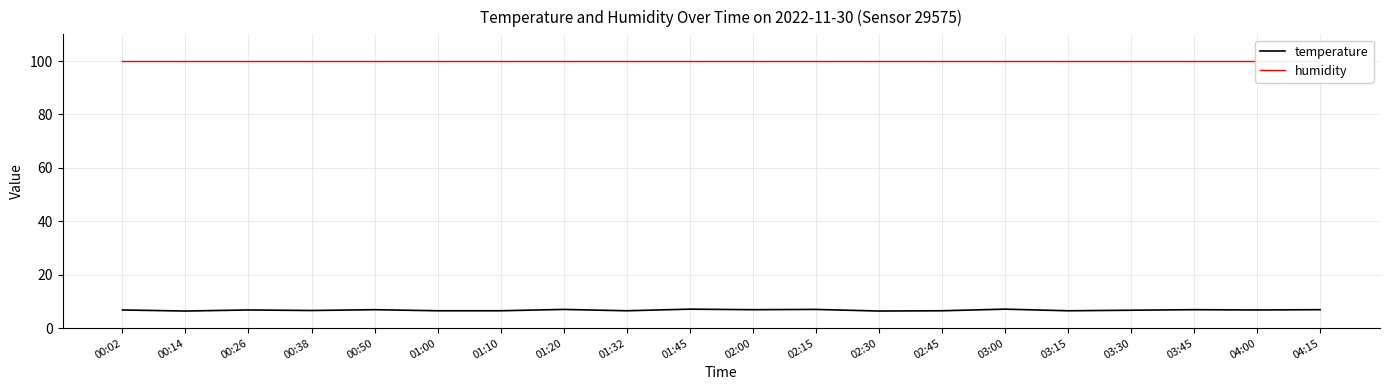

Reading left to right, list all the values displayed in this chart.

temperature: 00:02=6.8	00:14=6.4	00:26=6.8	00:38=6.6	00:50=6.9	01:00=6.5	01:10=6.5	01:20=7.0	01:32=6.5	01:45=7.1	02:00=6.9	02:15=7.0	02:30=6.4	02:45=6.5	03:00=7.1	03:15=6.5	03:30=6.7	03:45=6.9	04:00=6.8	04:15=6.9
humidity: 00:02=99.9	00:14=99.9	00:26=99.9	00:38=99.9	00:50=99.9	01:00=99.9	01:10=99.9	01:20=99.9	01:32=99.9	01:45=99.9	02:00=99.9	02:15=99.9	02:30=99.9	02:45=99.9	03:00=99.9	03:15=99.9	03:30=99.9	03:45=99.9	04:00=99.9	04:15=99.9